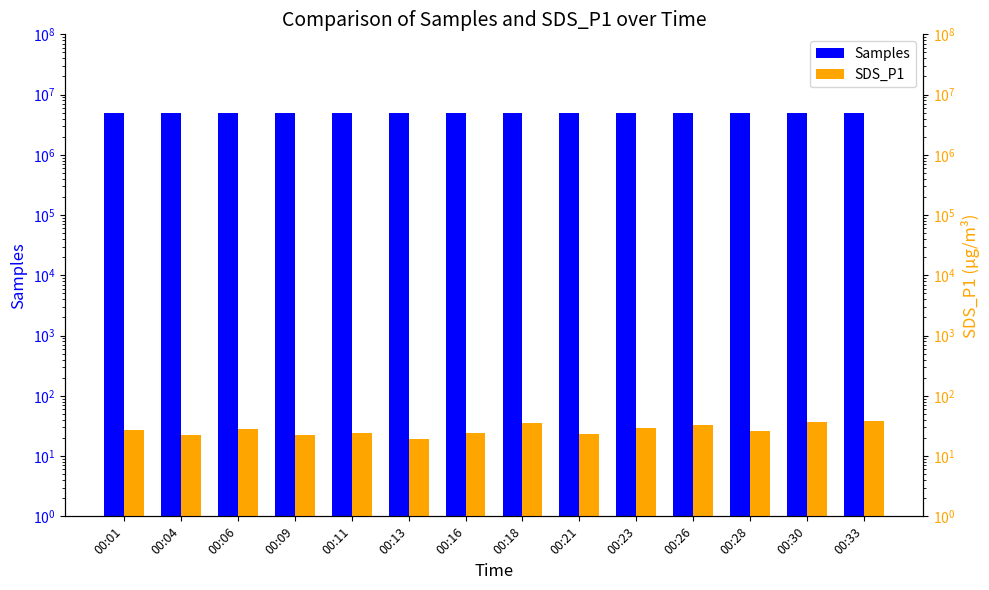

At which label is Samples closest to 4981906?

00:26